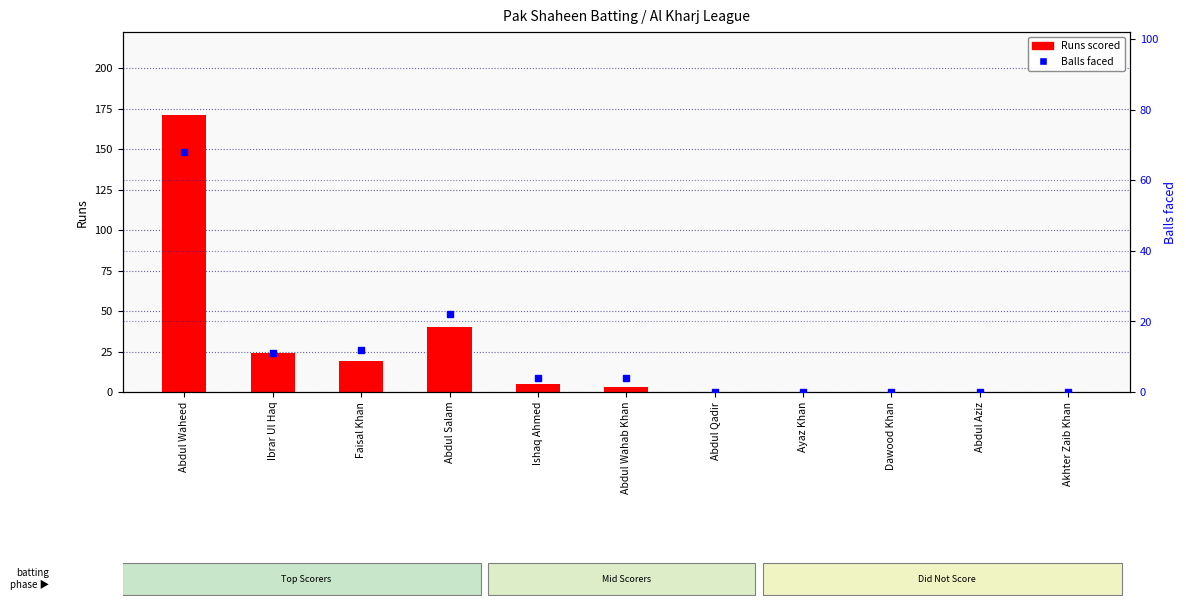

How many groups of bars are there?

11